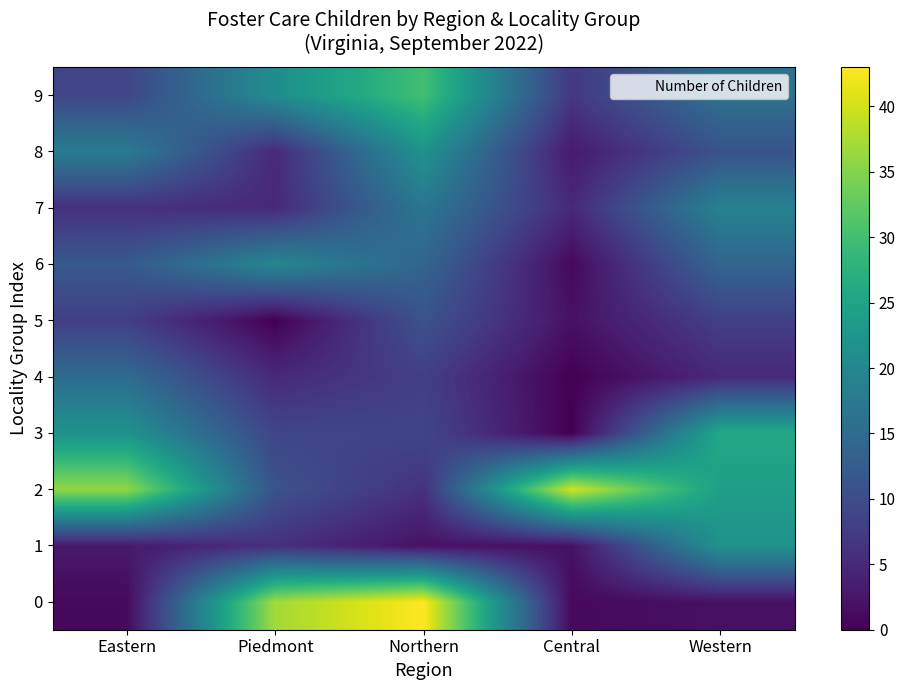

Which has a higher value, Northern or Eastern?

Northern